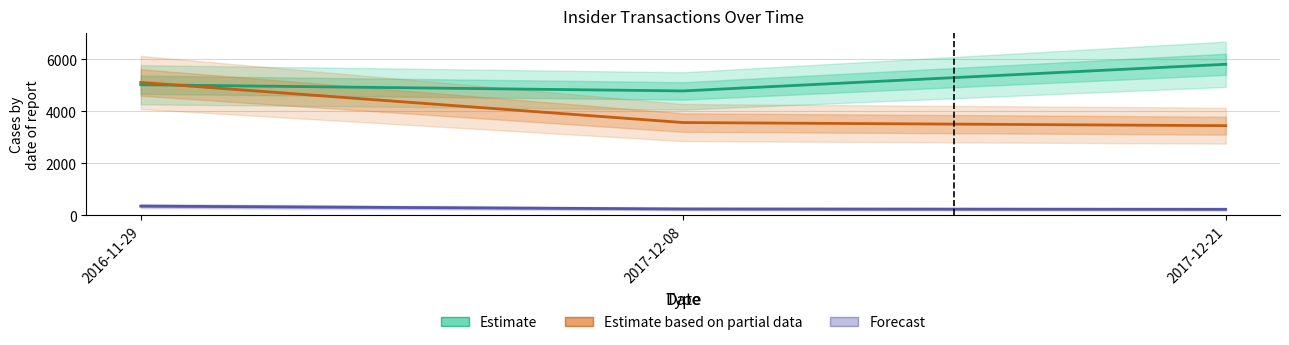

Does the chart have visible grid lines?

Yes